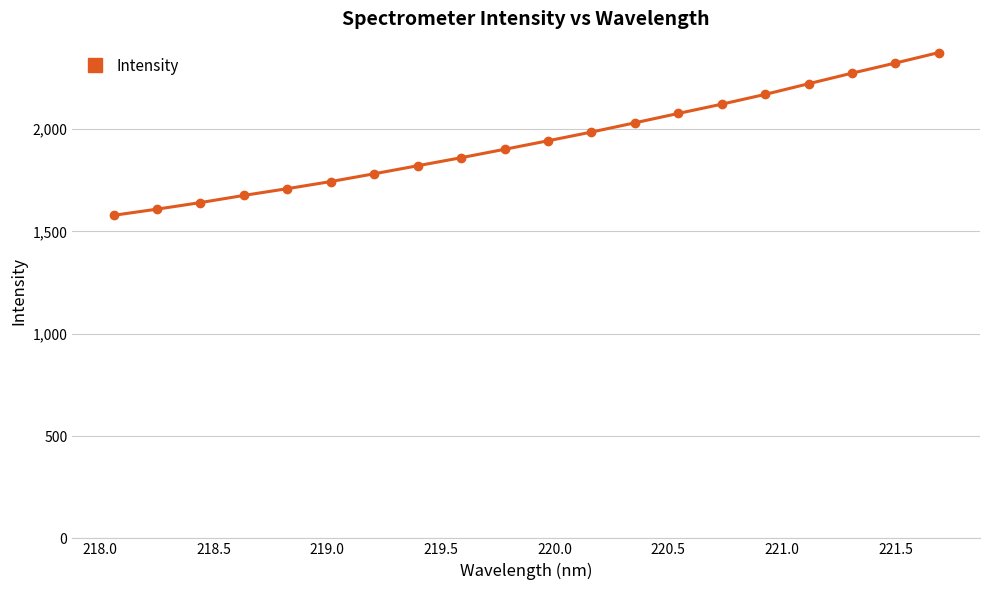

How many data points does each series have?

20